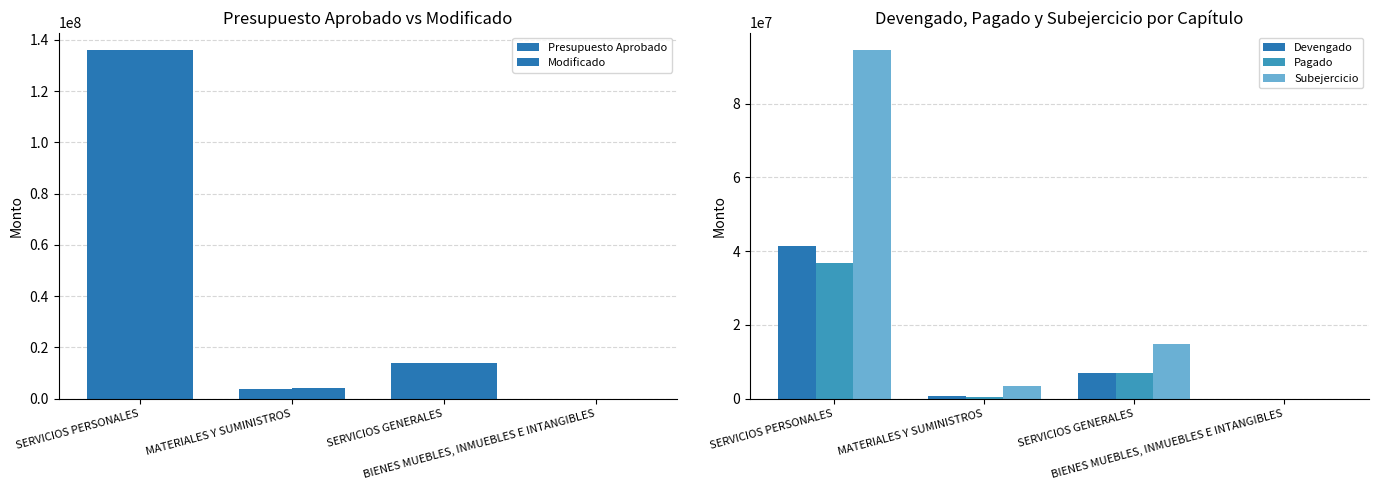

Reading left to right, what are all the values shown in this chart?

Presupuesto Aprobado: 136000000	3653196	13977454	0
Modificado: 135865000	4095183	13977454	24986
Devengado: 41339921	641093	6920454	0
Pagado: 36877236	521377	6920454	0
Subejercicio: 94525079	3454090	14932700	0